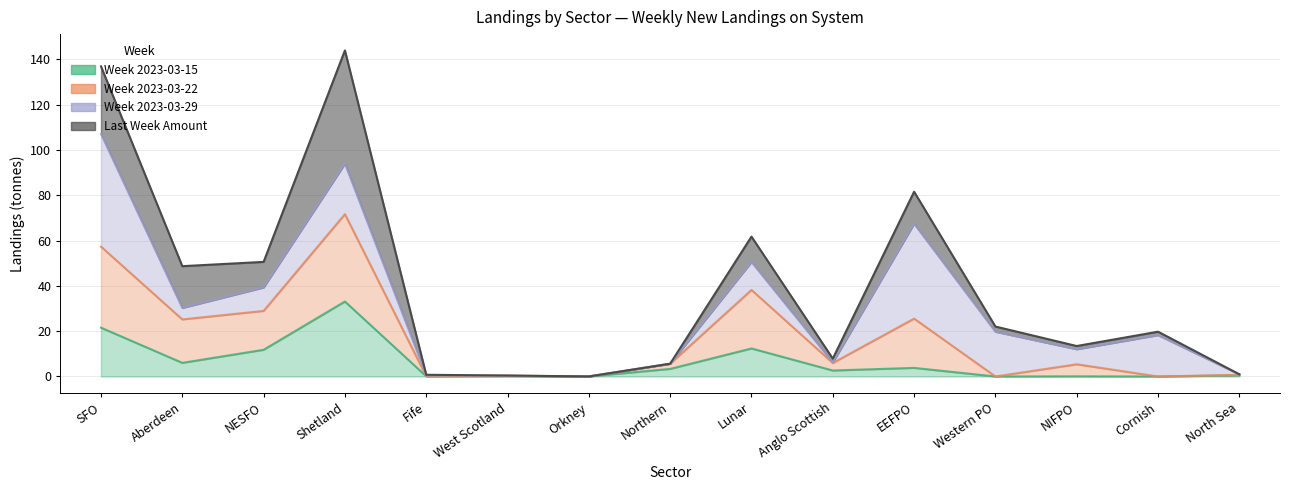

Which category has the lowest value across all series?

Western PO